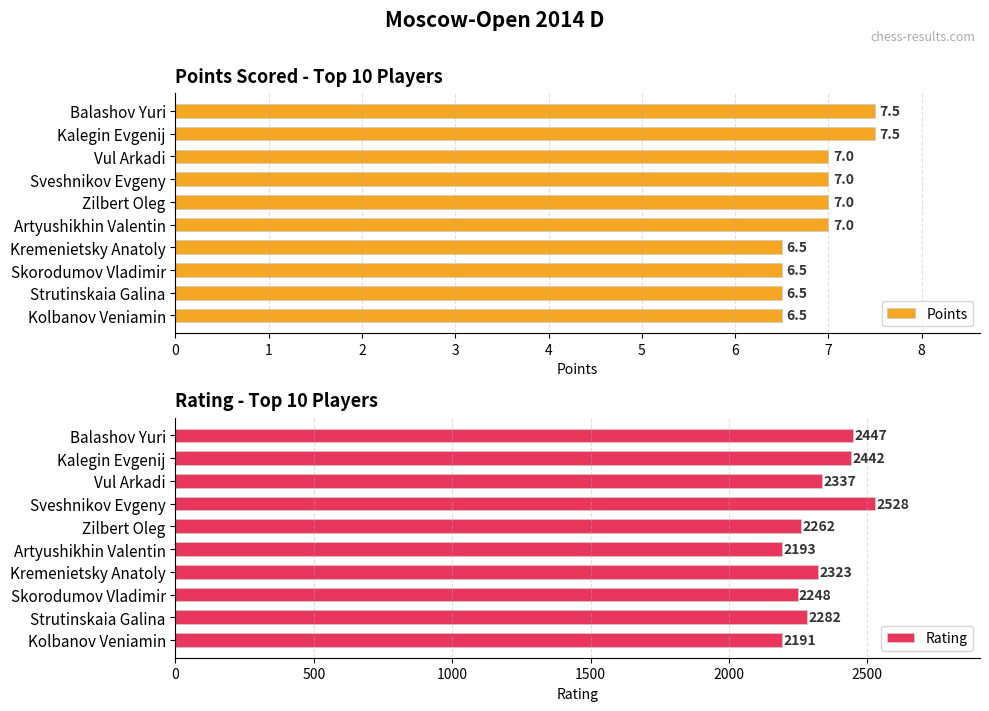

What is the sum of all Points values?

69.0